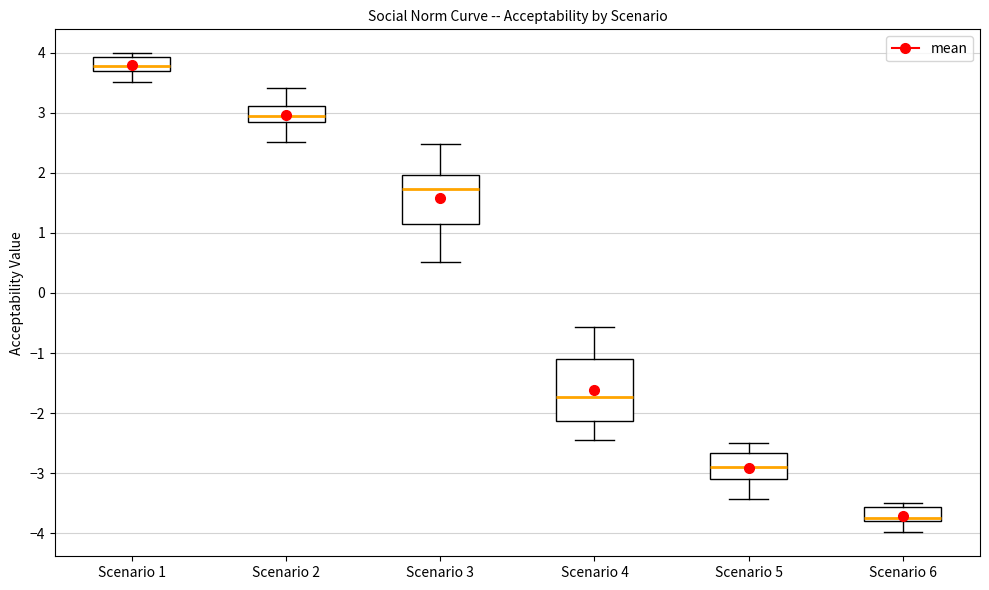

Reading left to right, transcribe this box plot: for each box, give where its median line is, the range the box spans, and where its two whiskers end, as read against the y-axis. The values are not printed on the chart, so give them approximately, as read against the axis.

Scenario 1: median 3.8, box 3.7 to 3.9, whiskers 3.5 to 4.0
Scenario 2: median 2.9, box 2.8 to 3.1, whiskers 2.5 to 3.4
Scenario 3: median 1.7, box 1.2 to 2.0, whiskers 0.5 to 2.5
Scenario 4: median -1.7, box -2.1 to -1.1, whiskers -2.5 to -0.6
Scenario 5: median -2.9, box -3.1 to -2.7, whiskers -3.4 to -2.5
Scenario 6: median -3.7, box -3.8 to -3.6, whiskers -4.0 to -3.5